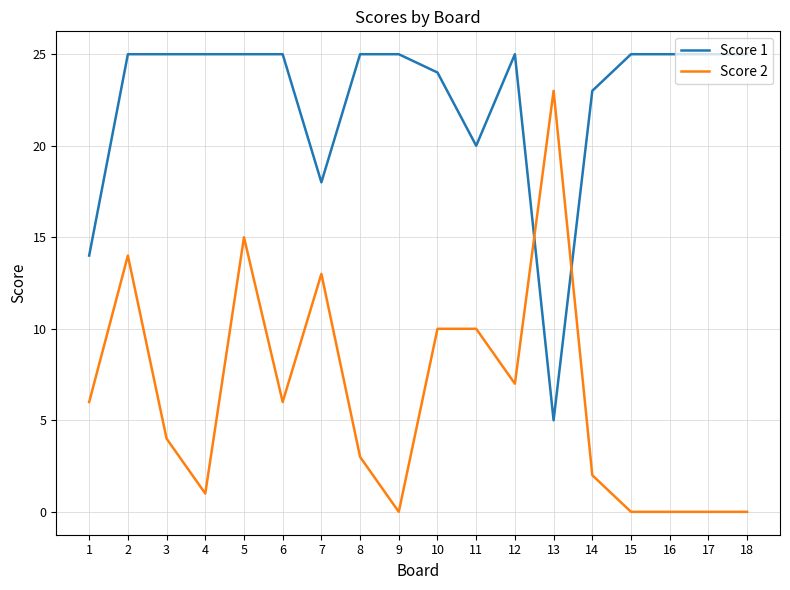

Which series has the largest range (max minus min)?

Score 2